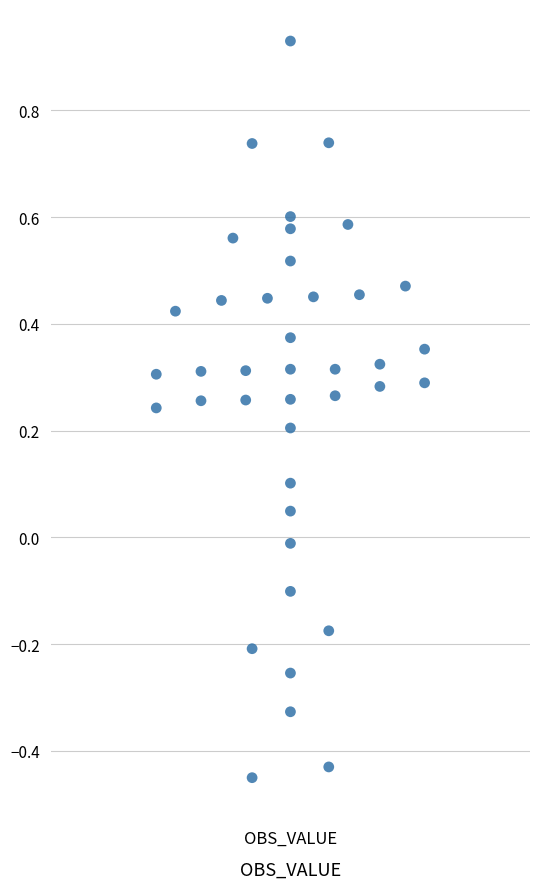

What is the range of Y values (max minus min)?

1.4